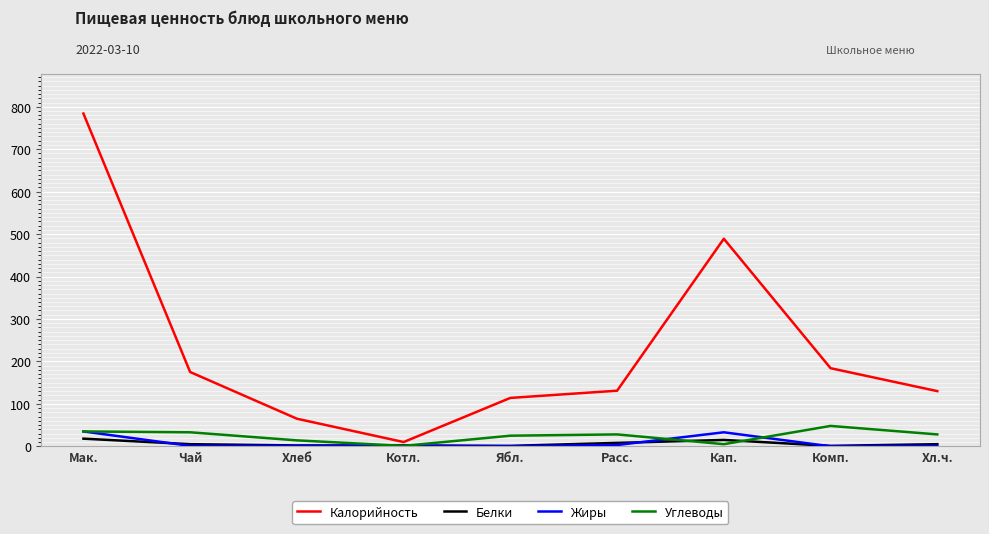

In Углеводы, how many points are higher than both neighbors (excluding endpoints)?

2